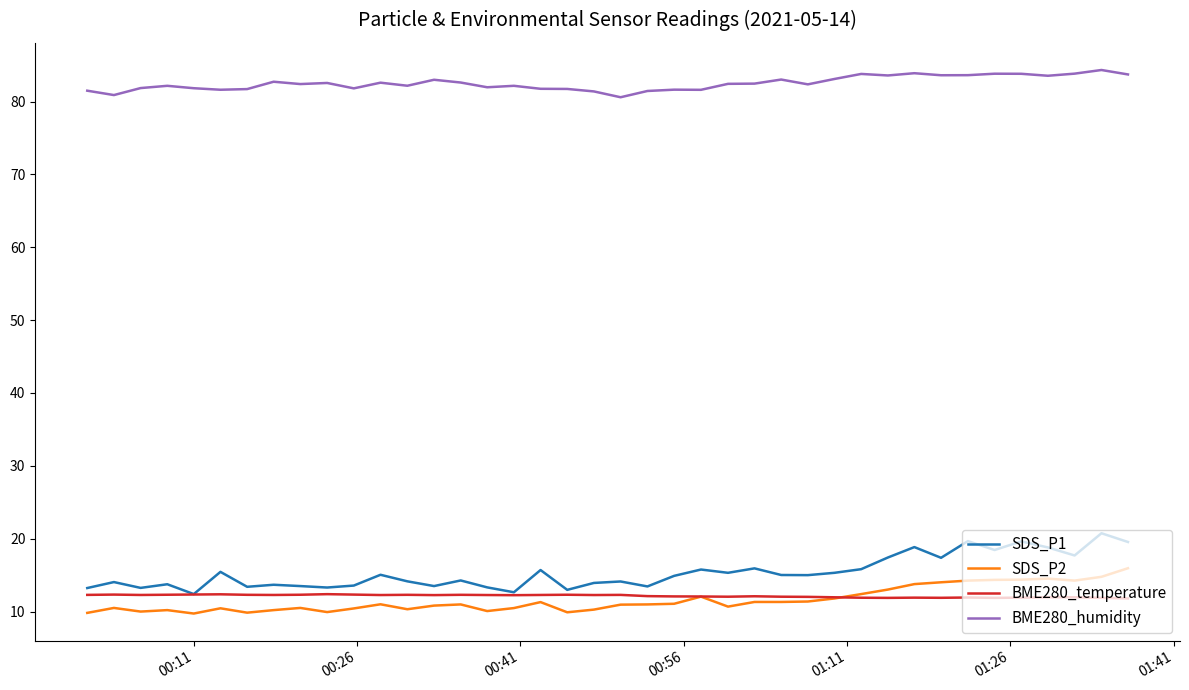

Which series has the largest total across all categories?

BME280_humidity